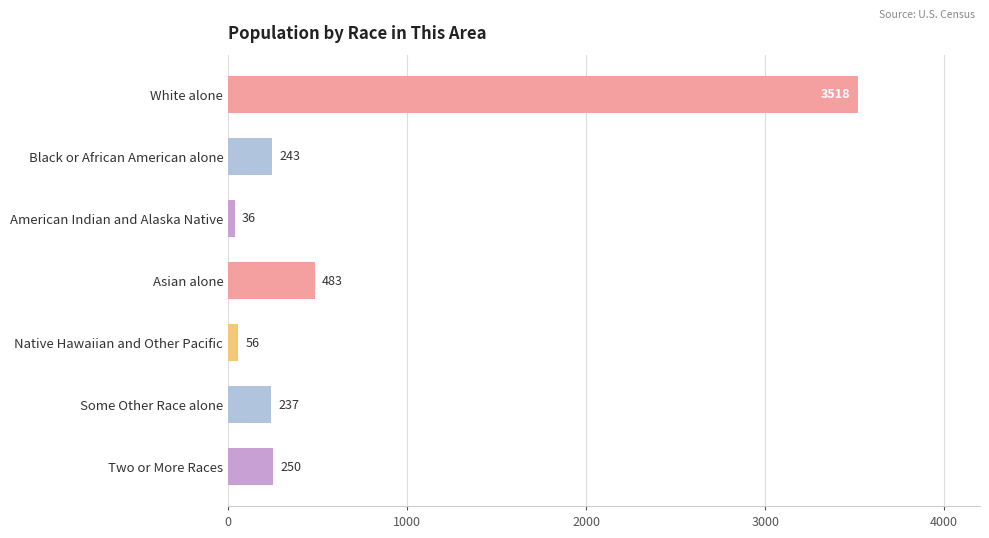

How many bars are there in total?

7